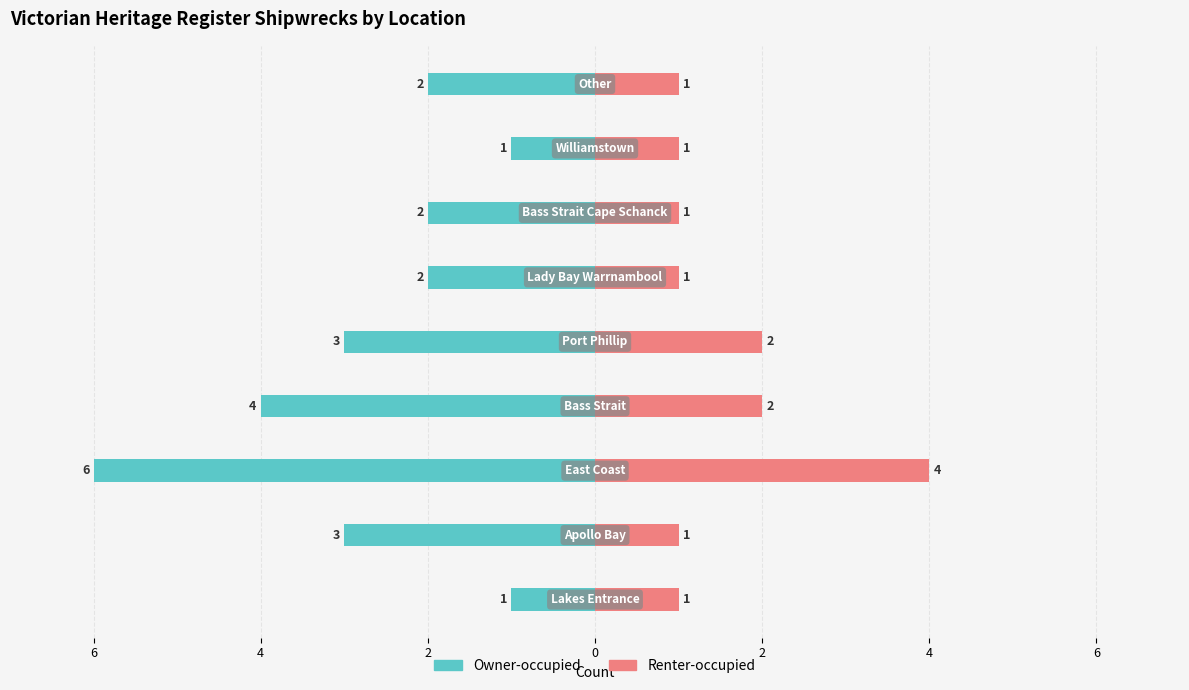

How many data points in Renter-occupied are above 1?

3